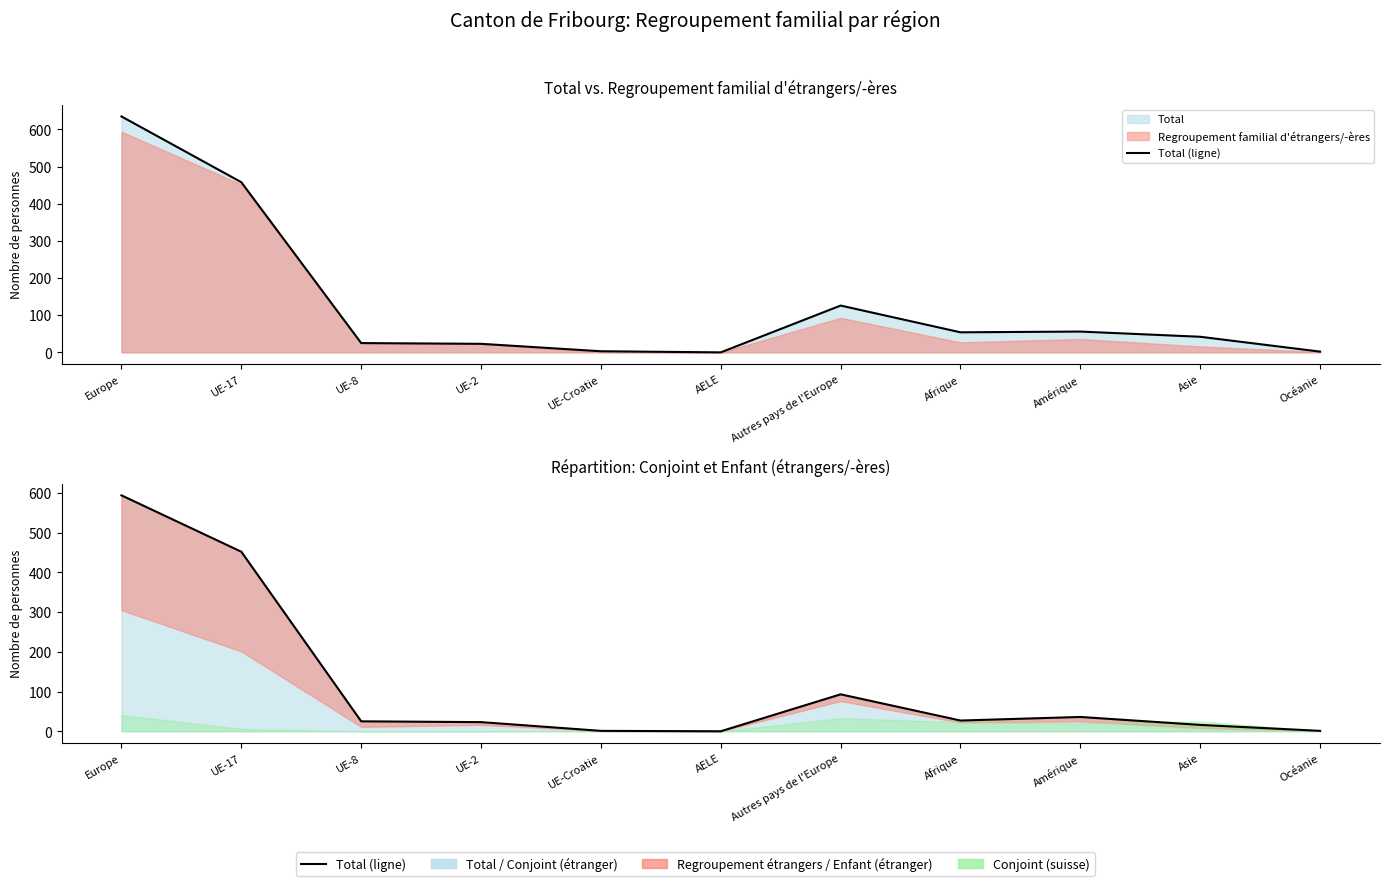

How many positive values does the Total (ligne) series have?

10